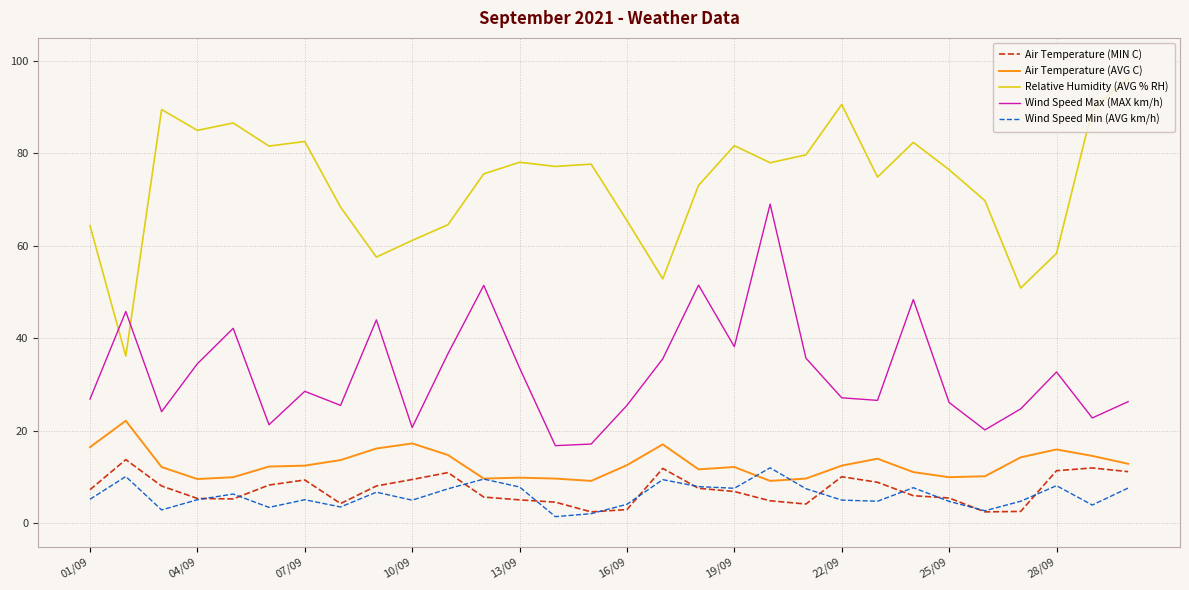

What is the highest value of the Relative Humidity (AVG % RH) series?

96.2